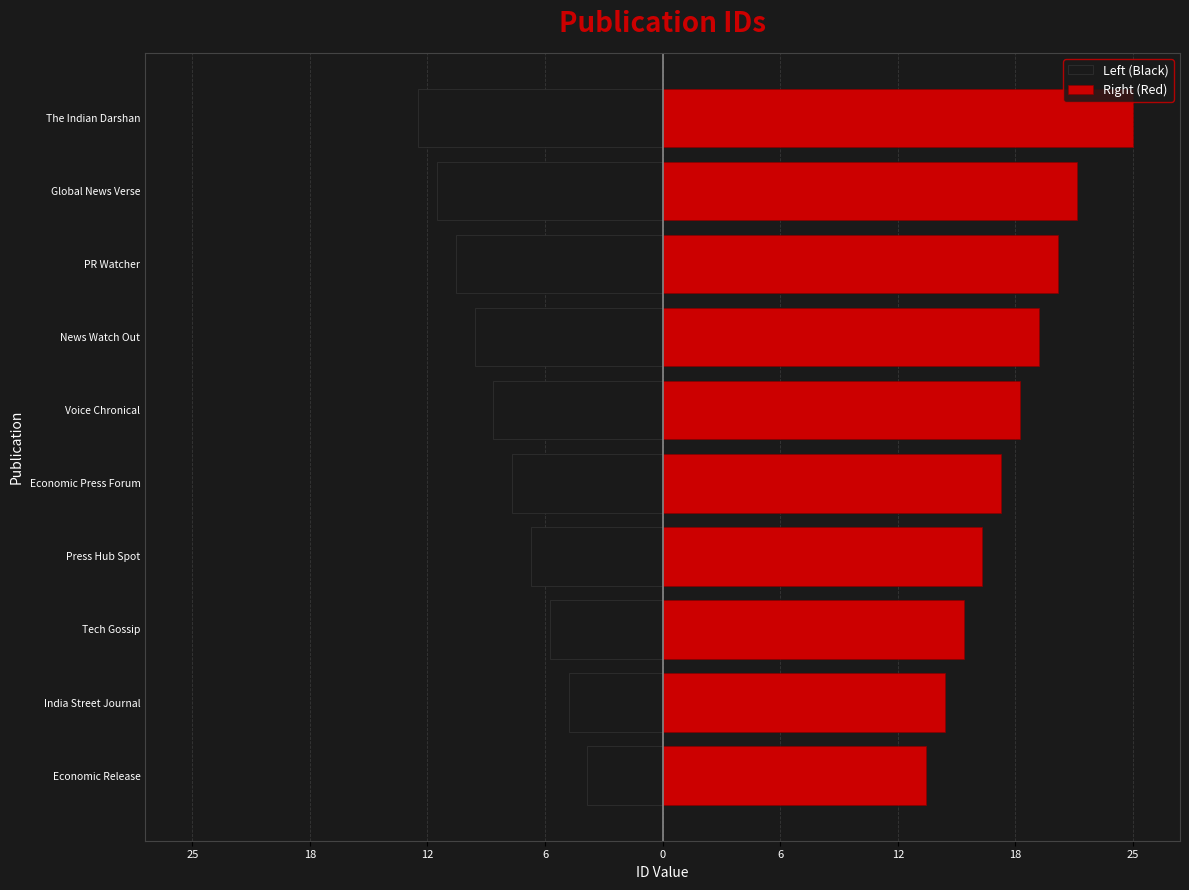

What value does the Right (Red) series have at News Watch Out?

20